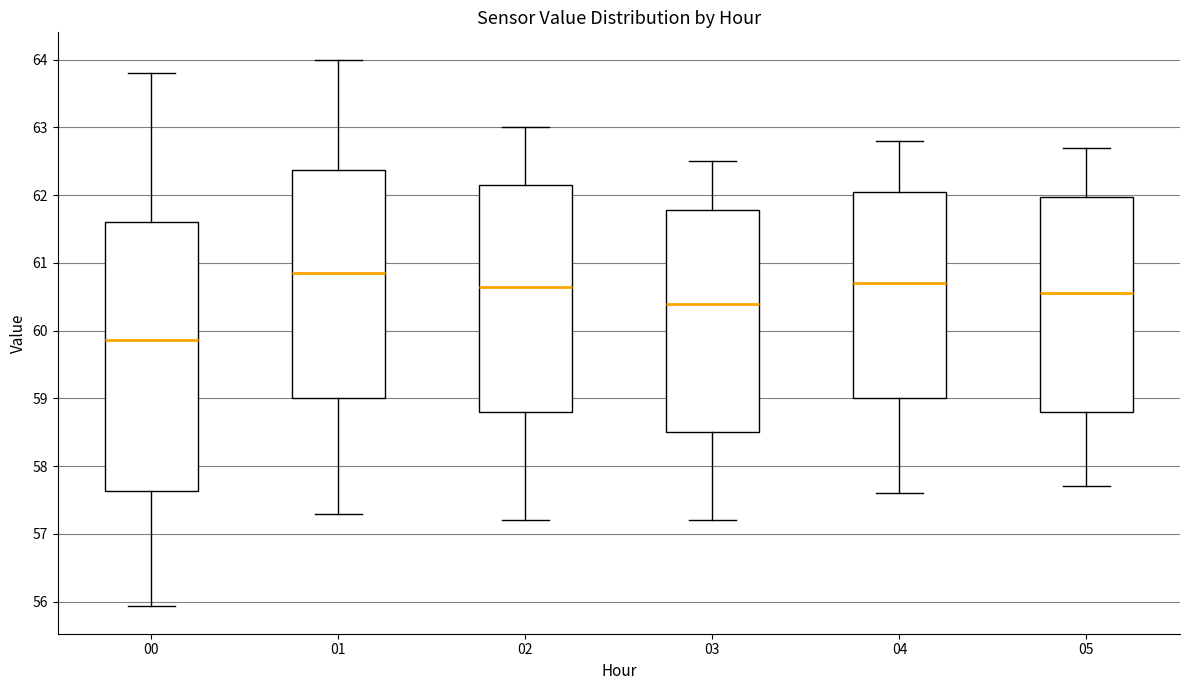

Which box's median line is the lowest?

00